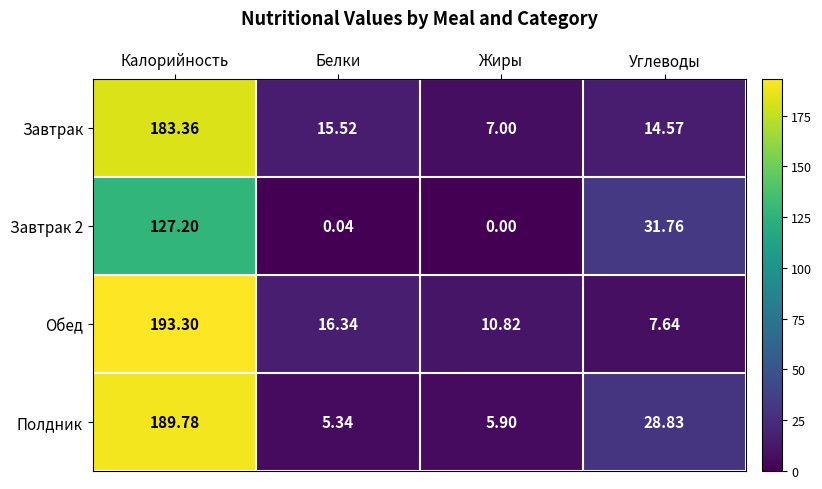

Count the number of data series in this chart.

4